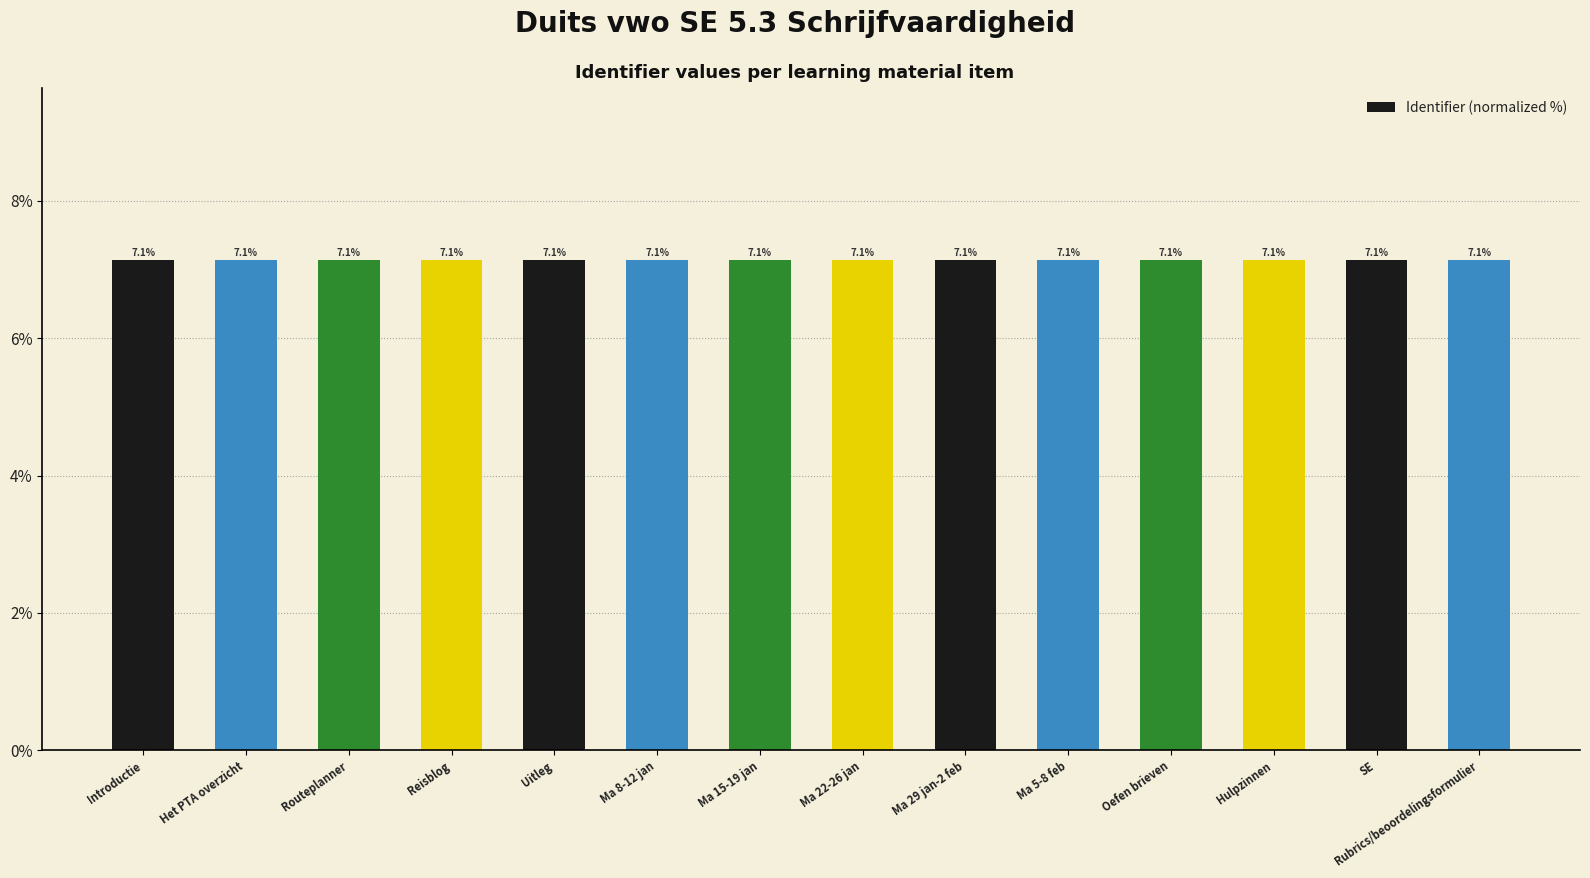

Reading right to left, transcribe all the data shown in this chart.

Rubrics/beoordelingsformulier=7.1	SE=7.1	Hulpzinnen=7.1	Oefen brieven=7.1	Ma 5-8 feb=7.1	Ma 29 jan-2 feb=7.1	Ma 22-26 jan=7.1	Ma 15-19 jan=7.1	Ma 8-12 jan=7.1	Uitleg=7.1	Reisblog=7.1	Routeplanner=7.1	Het PTA overzicht=7.1	Introductie=7.1